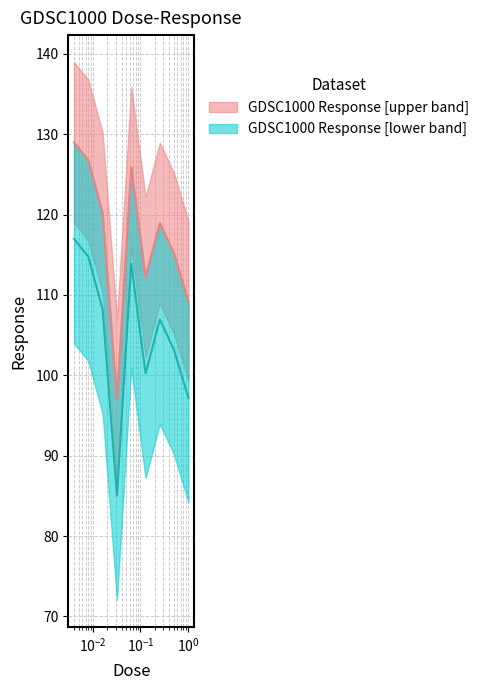

At which category does the chart reach its minimum across all series?

0.032